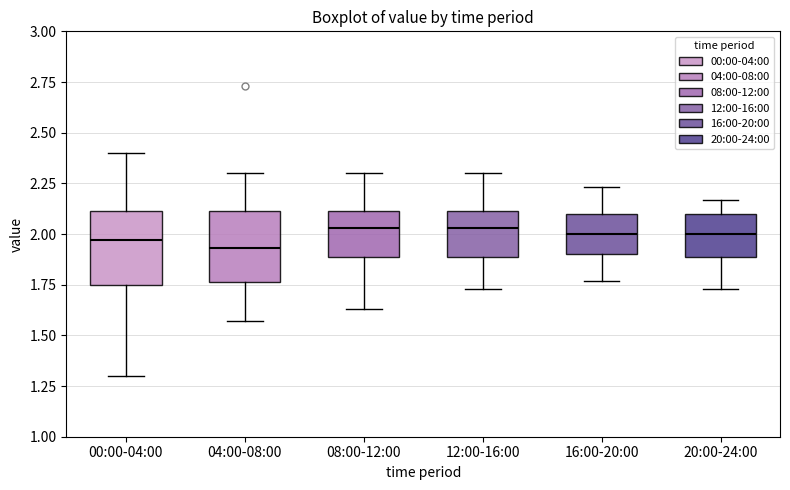

Reading left to right, transcribe this box plot: for each box, give where its median line is, the range the box spans, and where its two whiskers end, as read against the y-axis. The values are not printed on the chart, so give them approximately, as read against the axis.

00:00-04:00: median 1.95, box 1.75 to 2.10, whiskers 1.30 to 2.40
04:00-08:00: median 1.95, box 1.75 to 2.10, whiskers 1.55 to 2.30
08:00-12:00: median 2.05, box 1.90 to 2.10, whiskers 1.65 to 2.30
12:00-16:00: median 2.05, box 1.90 to 2.10, whiskers 1.75 to 2.30
16:00-20:00: median 2.00, box 1.90 to 2.10, whiskers 1.75 to 2.25
20:00-24:00: median 2.00, box 1.90 to 2.10, whiskers 1.75 to 2.15